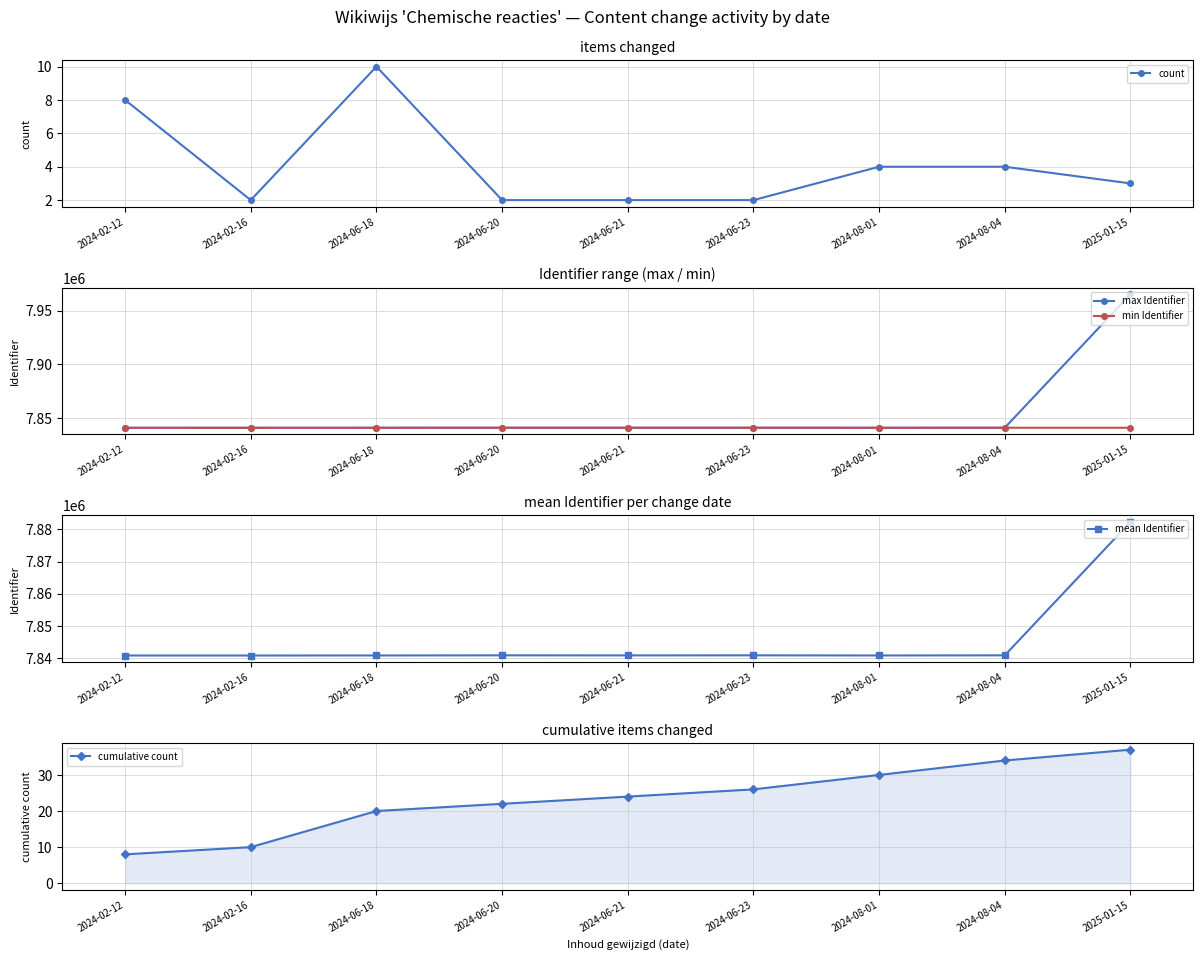

Between 2024-06-23 and 2024-06-21, which is larger?

2024-06-23